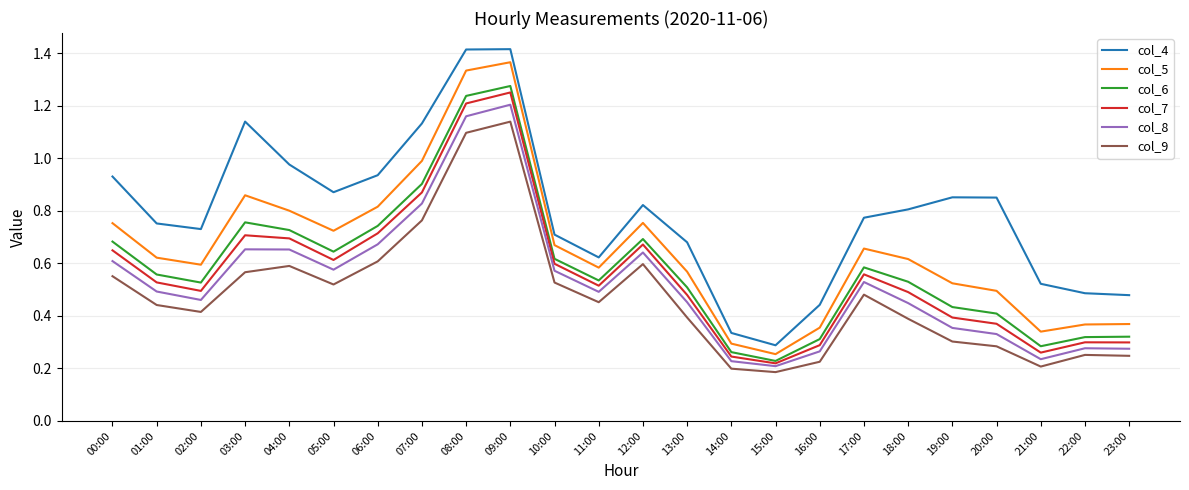

How many col_9 values are between 0 and 1?

22